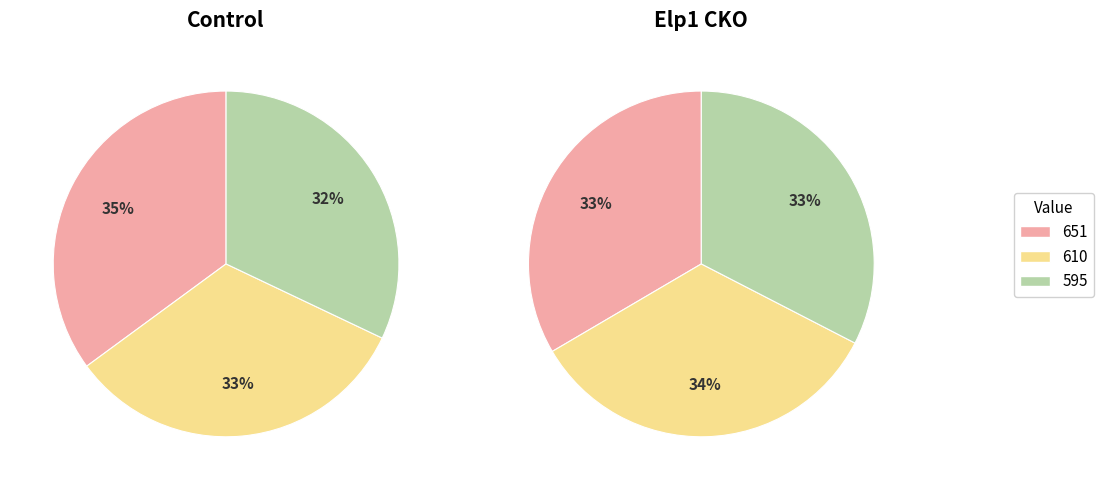

What is the largest slice in the pie chart?

651